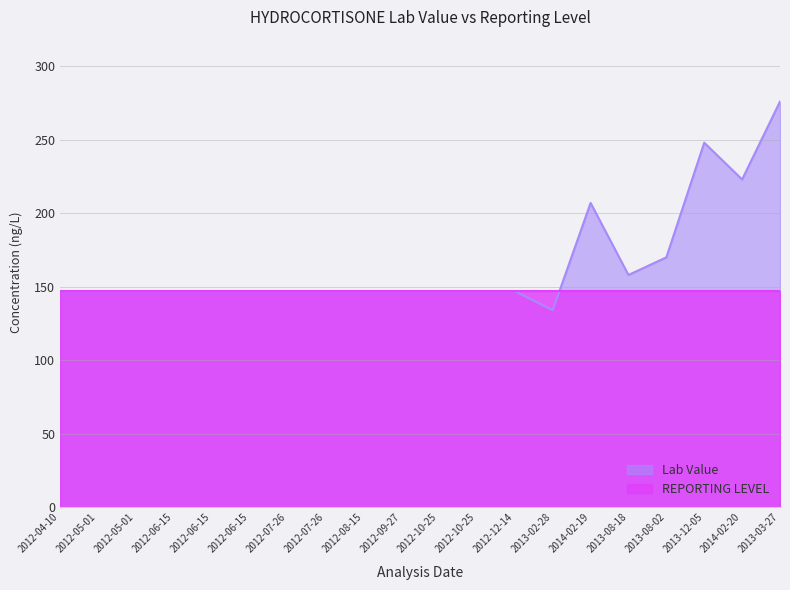

Is it true that the value at 2013-08-02 is 301?

False